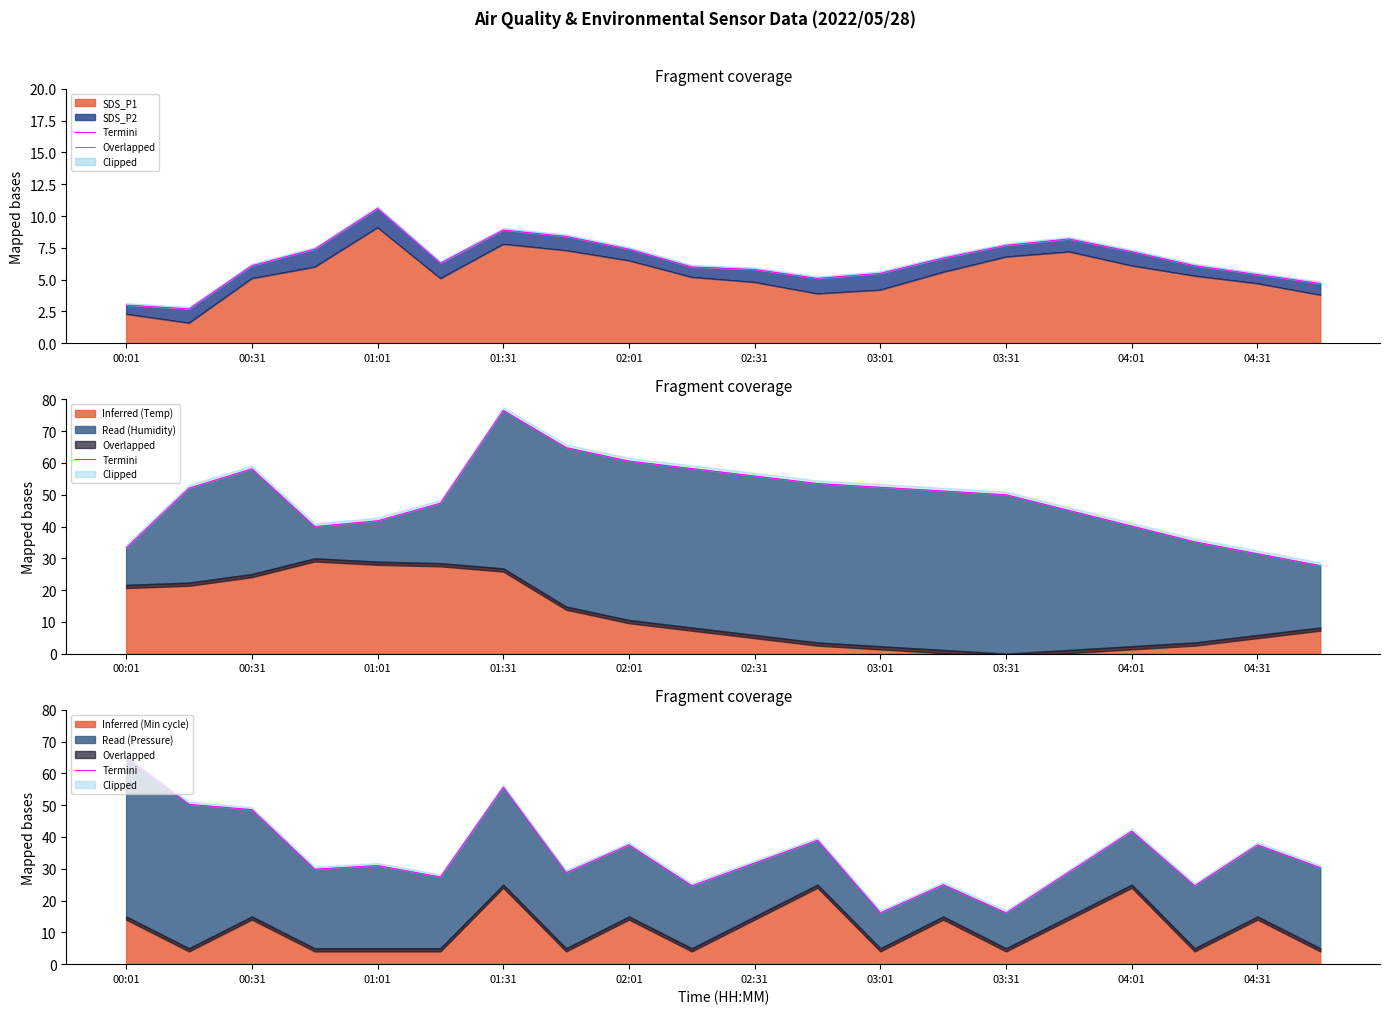

What is the lowest value of the SDS_P1 series?

1.6